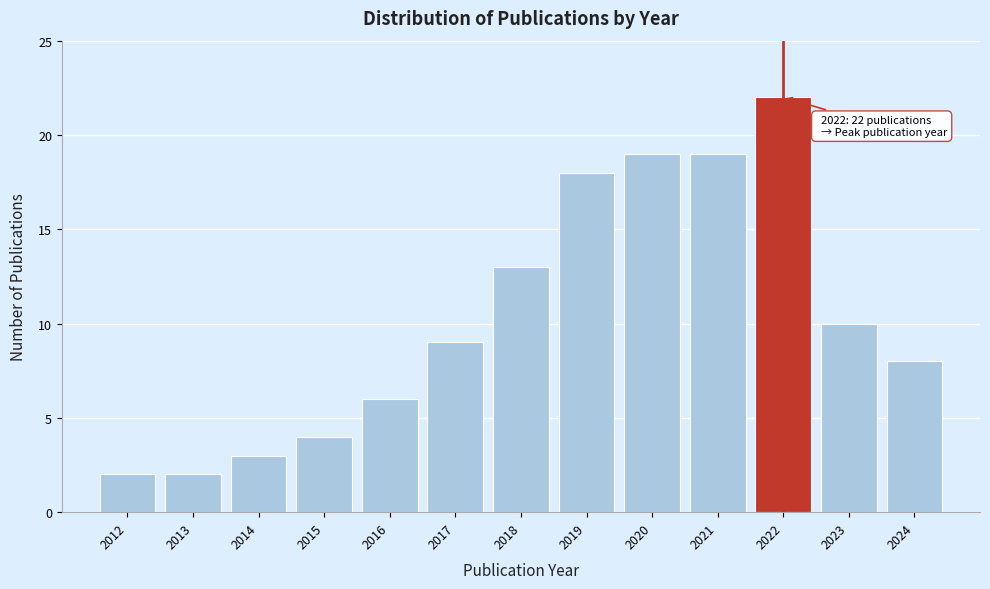

Which range on the x-axis has the tallest bar?

2021.5 to 2022.5